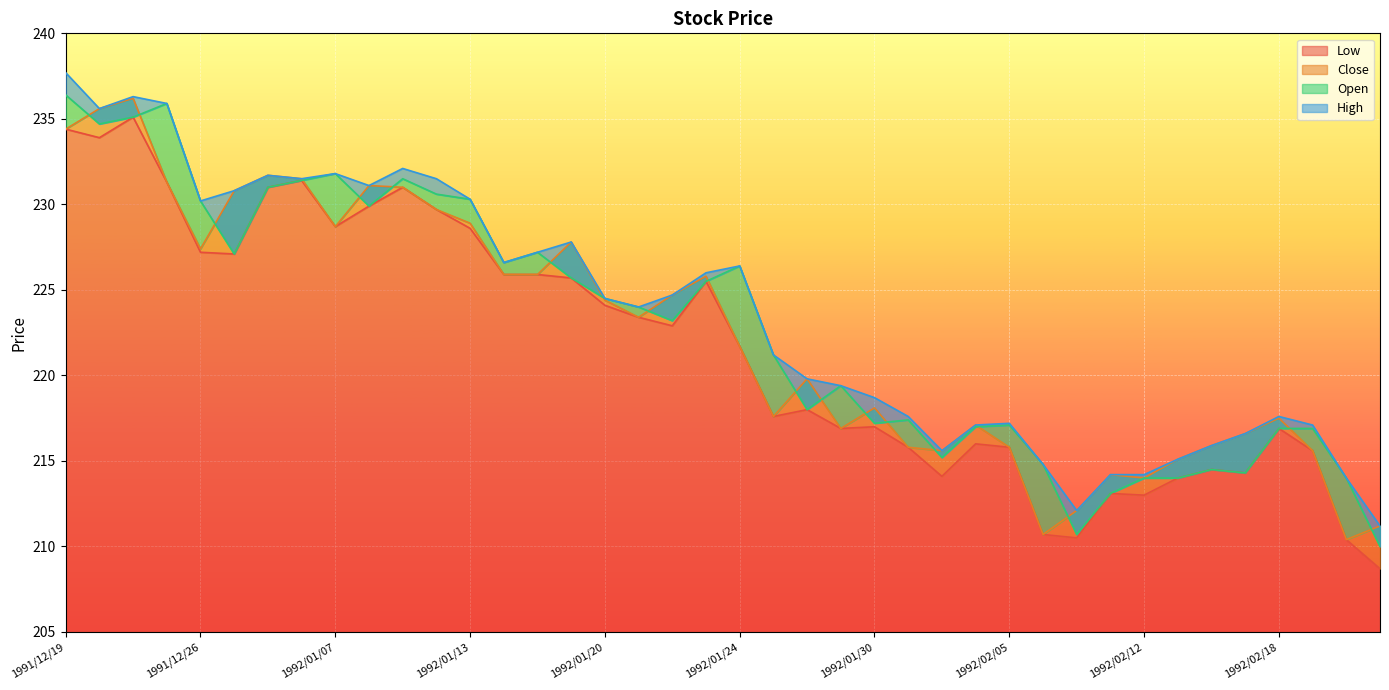

What is the smallest value displayed?

208.7